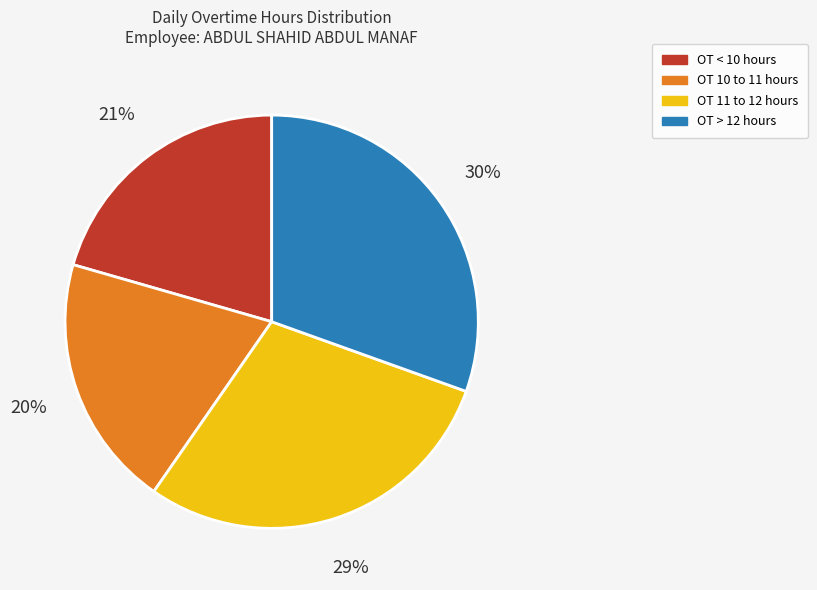

Is there a majority slice in this chart?

No